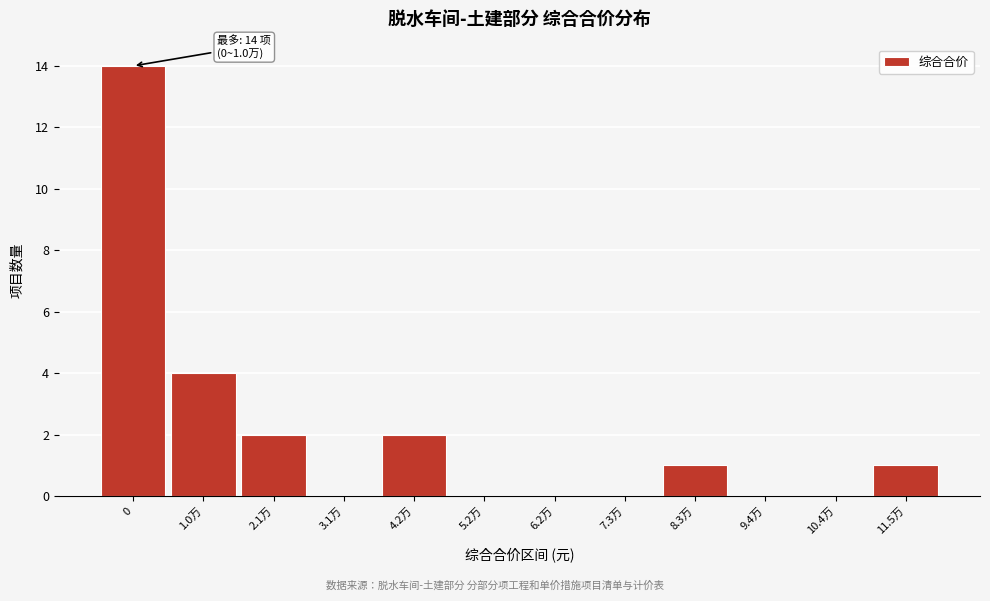

Reading right to left, list all the values displayed in this chart.

11.5万=1	10.4万=0	9.4万=0	8.3万=1	7.3万=0	6.2万=0	5.2万=0	4.2万=2	3.1万=0	2.1万=2	1.0万=4	0=14